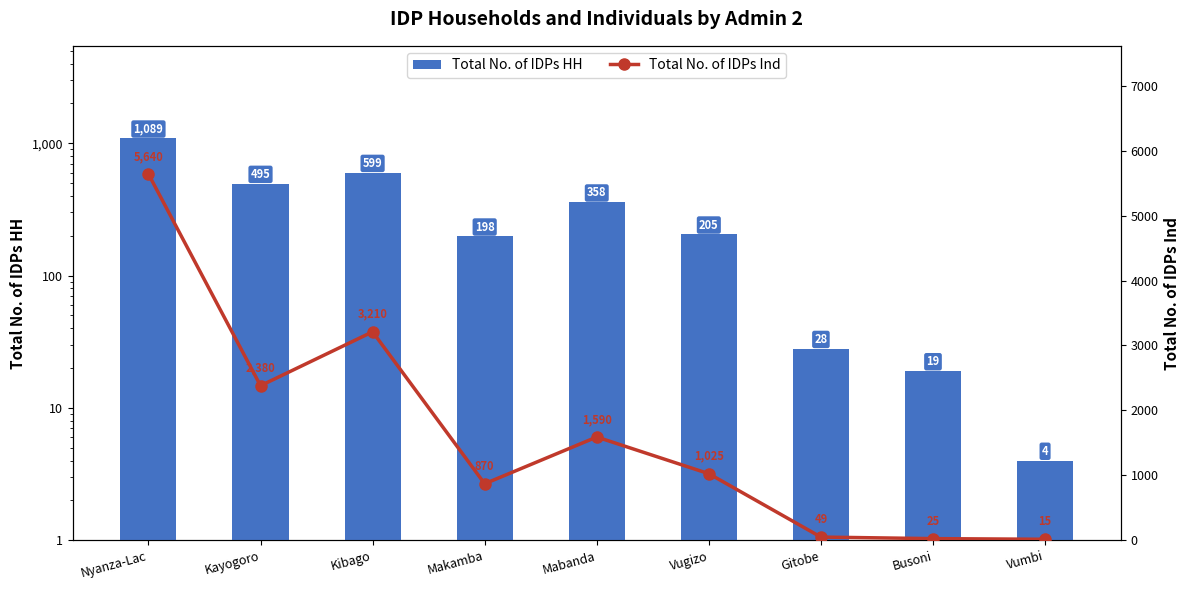

Which category has the lowest value in the Total No. of IDPs HH series?

Vumbi